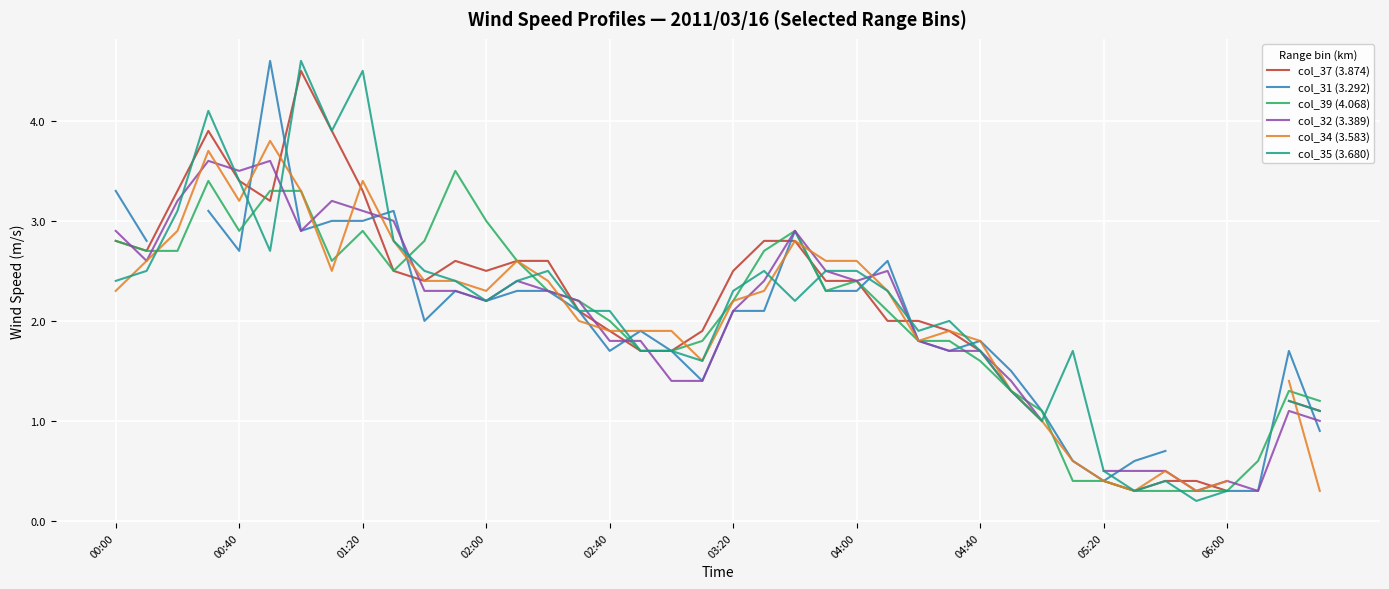

Is it true that col_39 (4.068) equals 4.3 at 04:00?

False